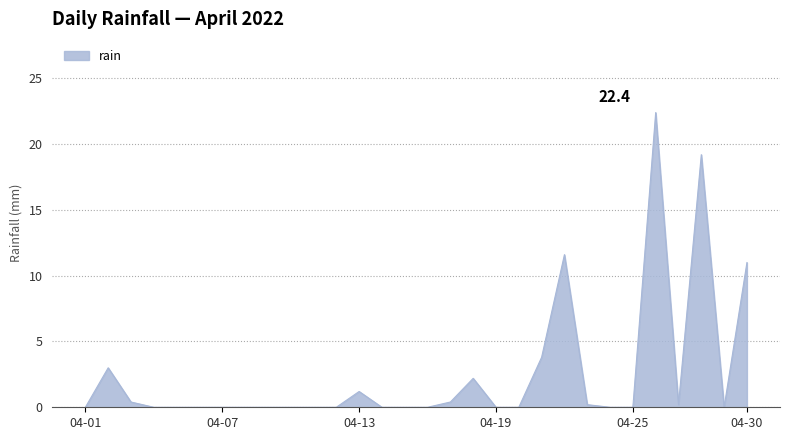

What is the difference between the maximum and minimum values?

22.4